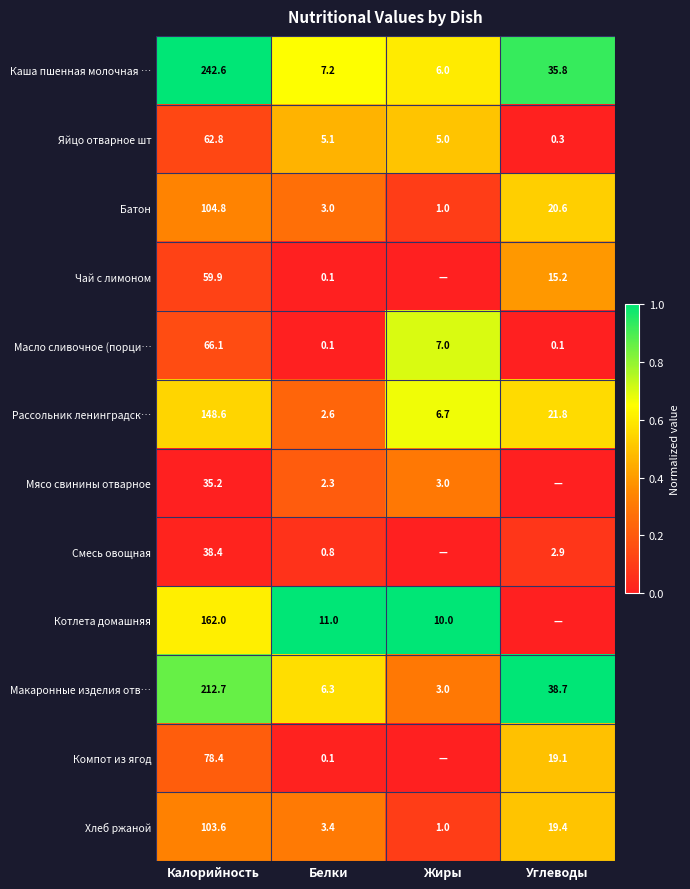

Which label corresponds to the smallest value in the chart?

Белки